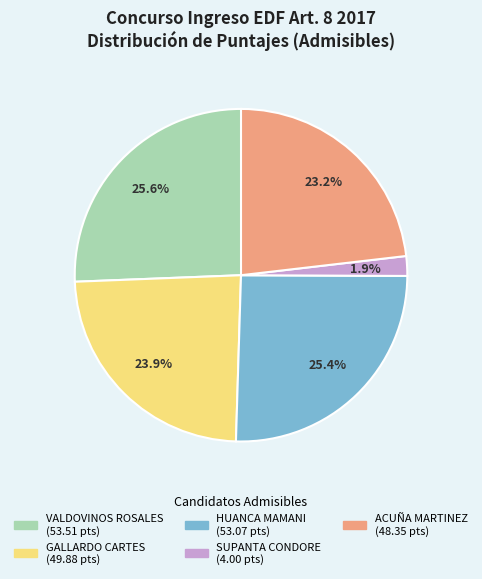

To the nearest percent, what is the average slice percentage?

20%